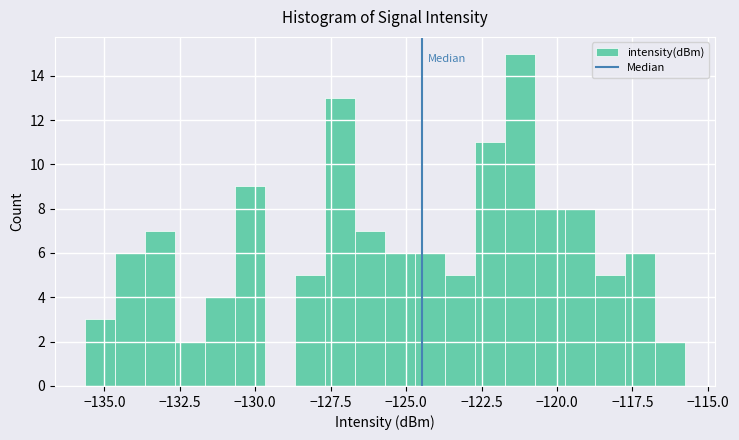

Around what value on the x-axis is the tallest bar? Give the approximate position of its centre, as read against the axis.

-121.0